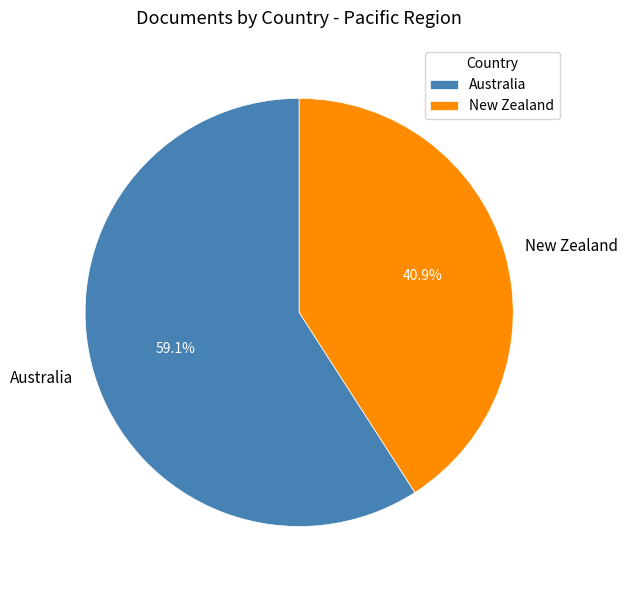

What is the majority slice?

Australia